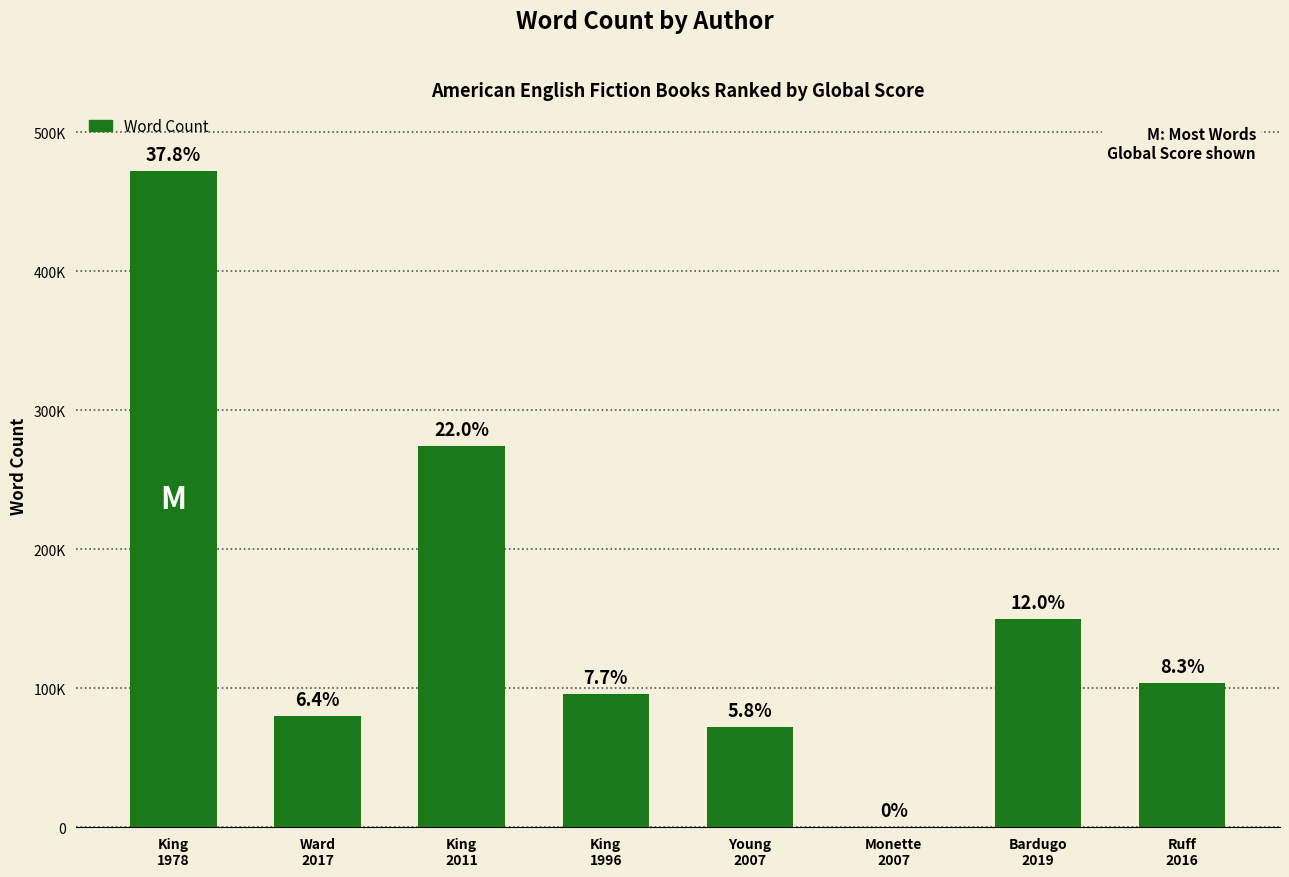

Reading left to right, transcribe all the data shown in this chart.

472000	80000	274000	96000	72000	0	150000	104000